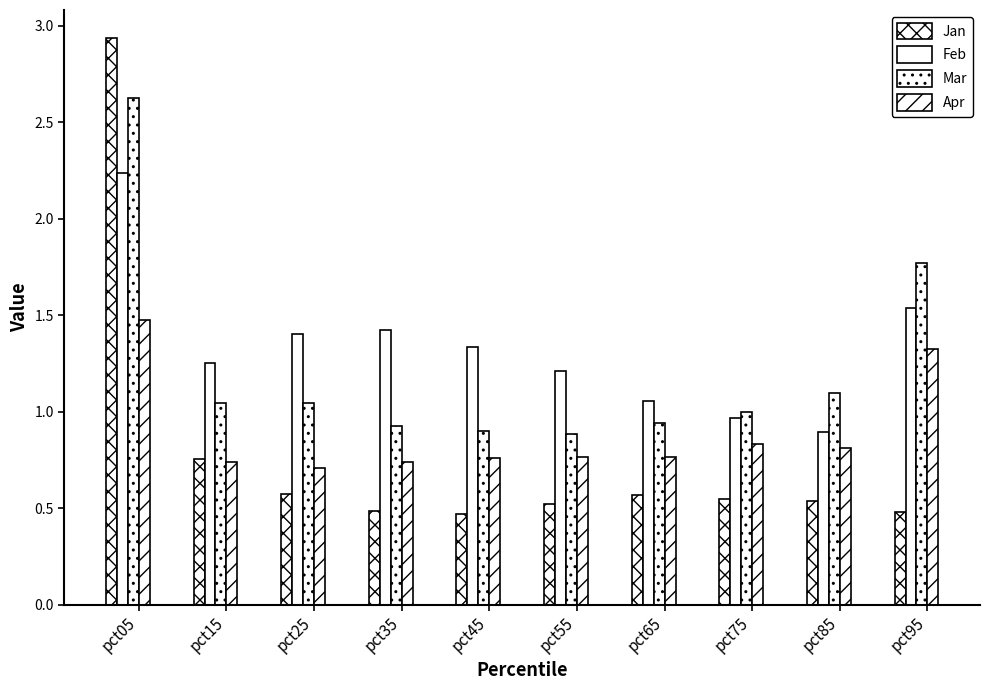

Count the number of categories in the chart.

10